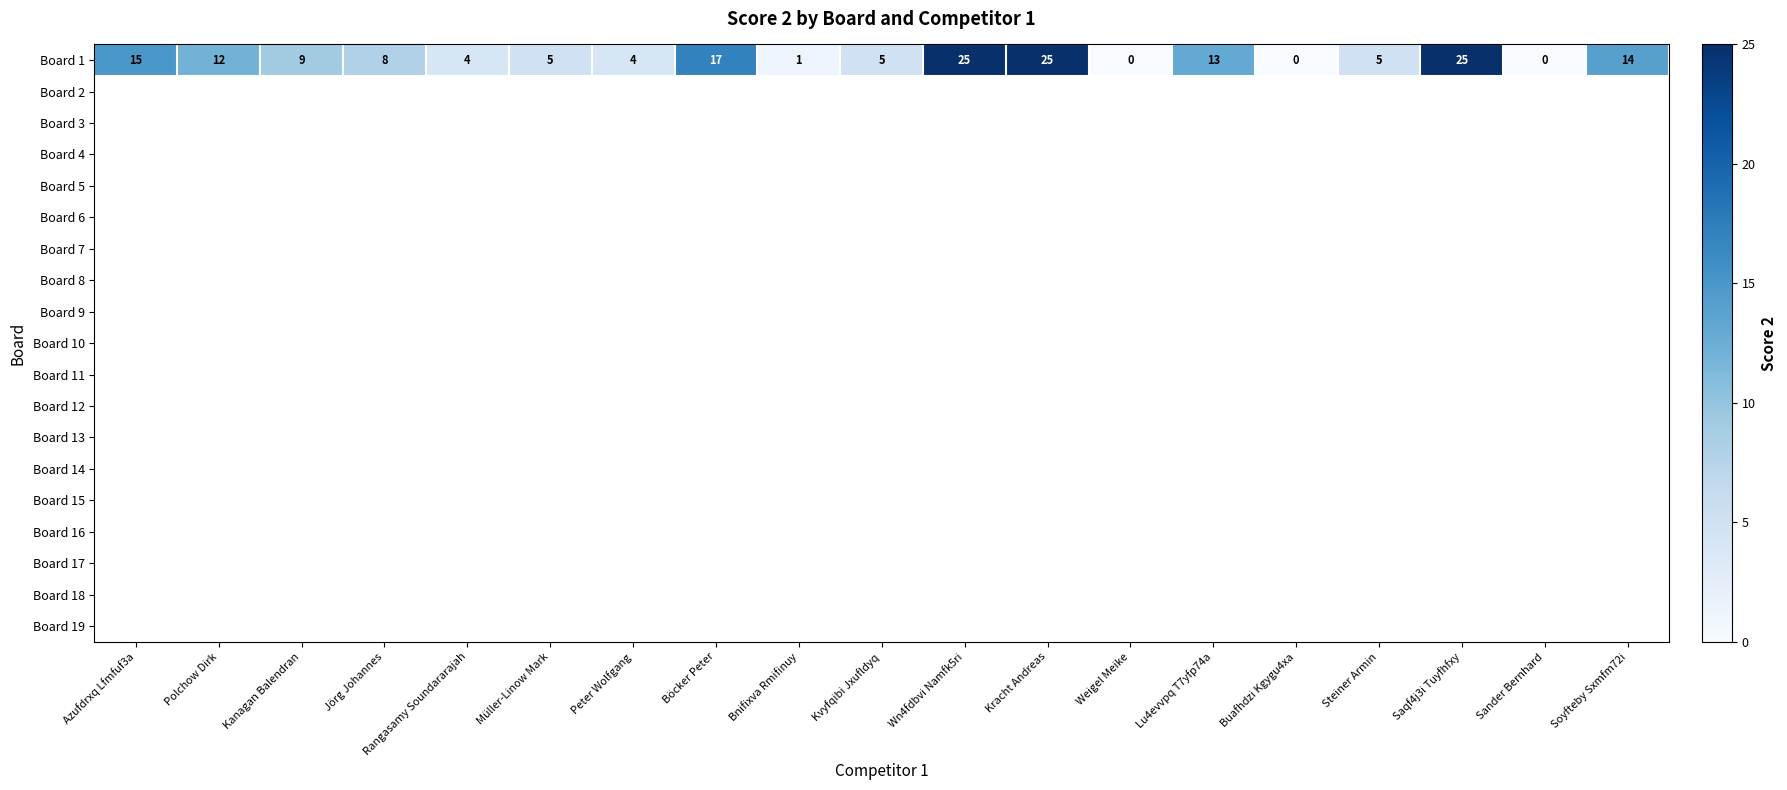

What value does the Board 1 series have at Polchow Dirk, to the nearest 10?

10